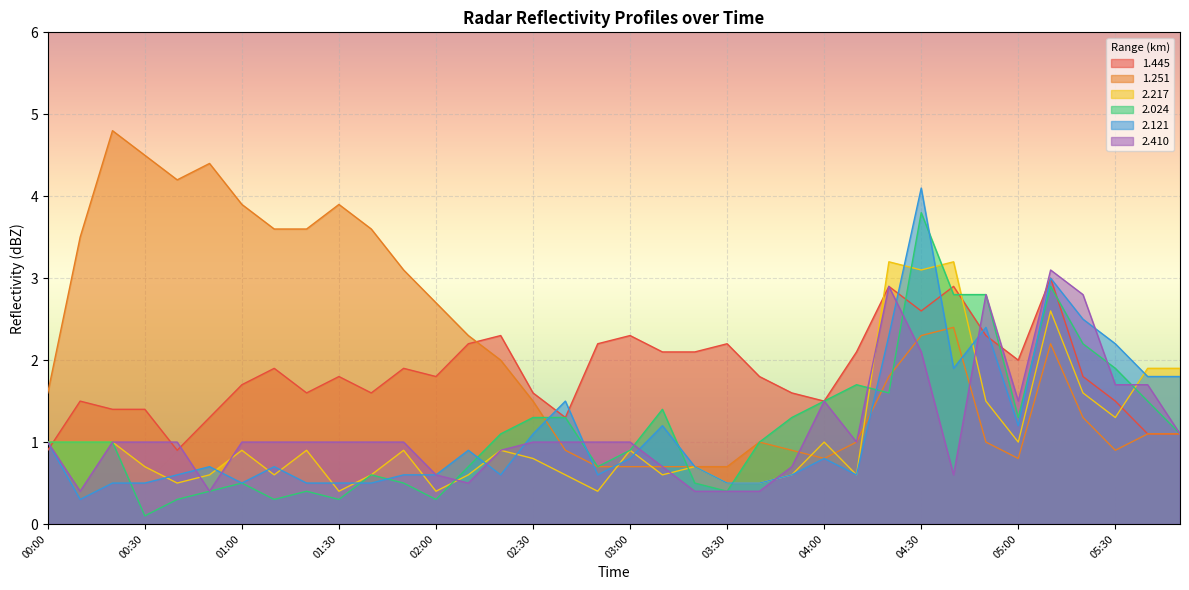

Which has a higher value, 05:30 or 03:30?

03:30